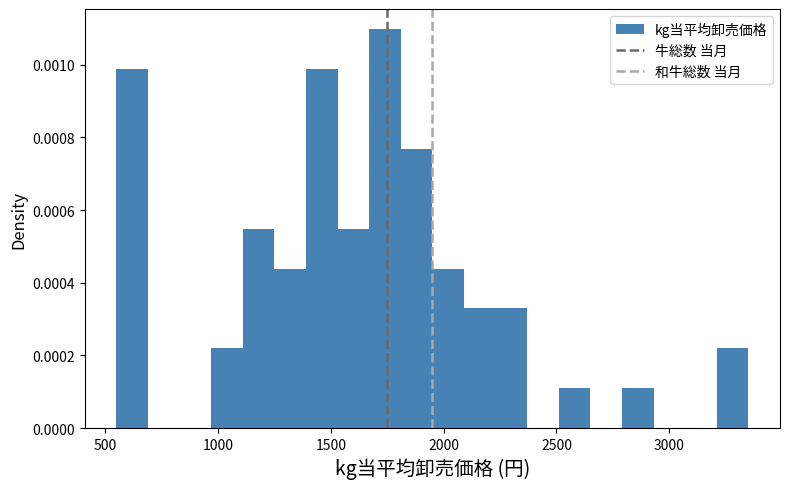

Read against the x-axis, roughly where is the centre of the tallest bar?

1750